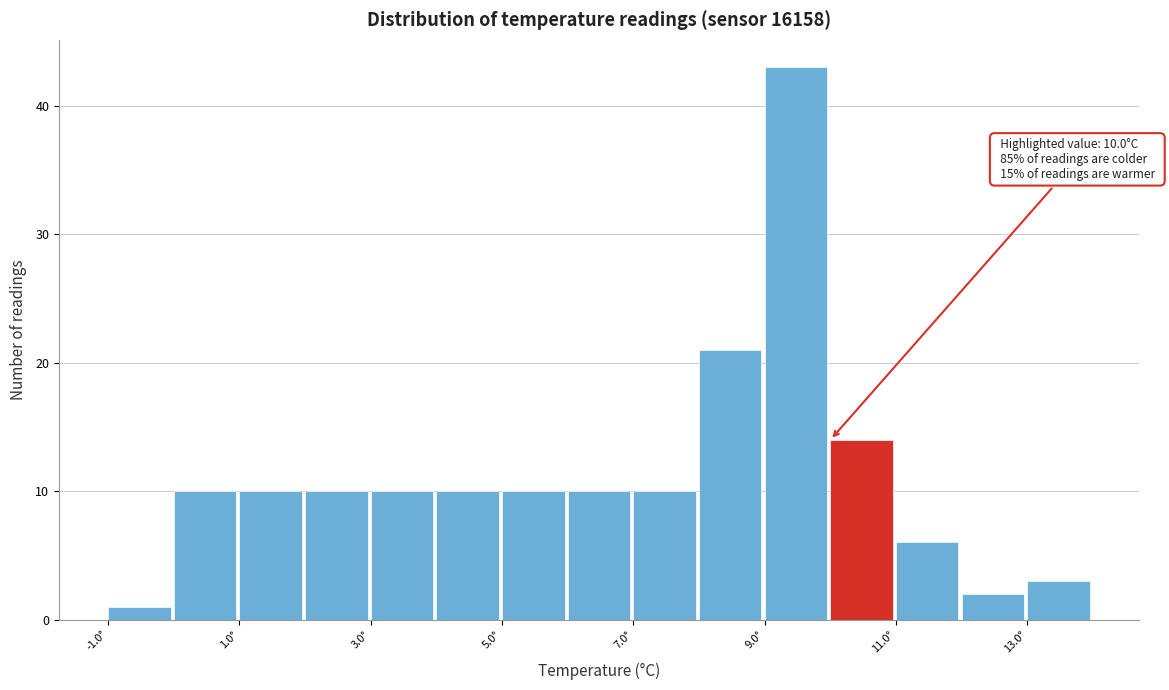

Over which range of the x-axis is the bar tallest?

9 to 10